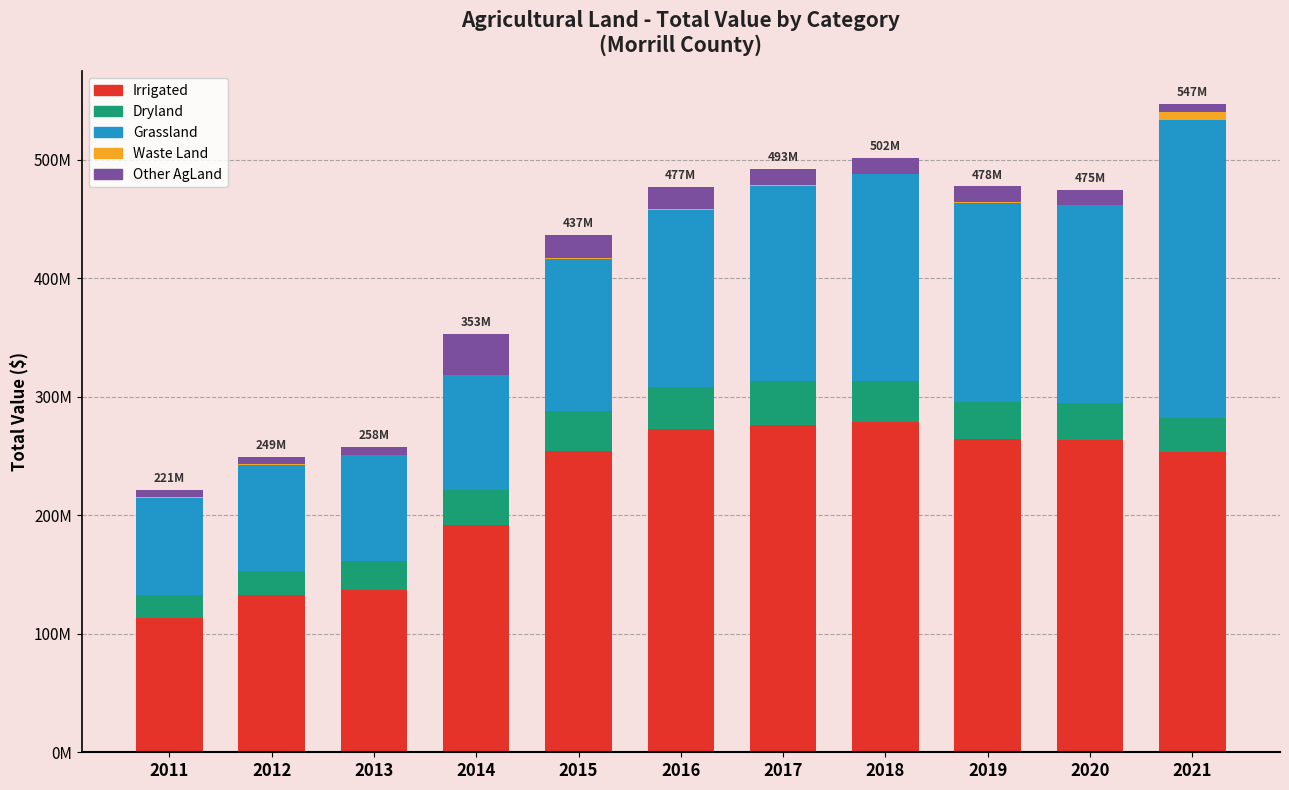

Are the bars horizontal?

No